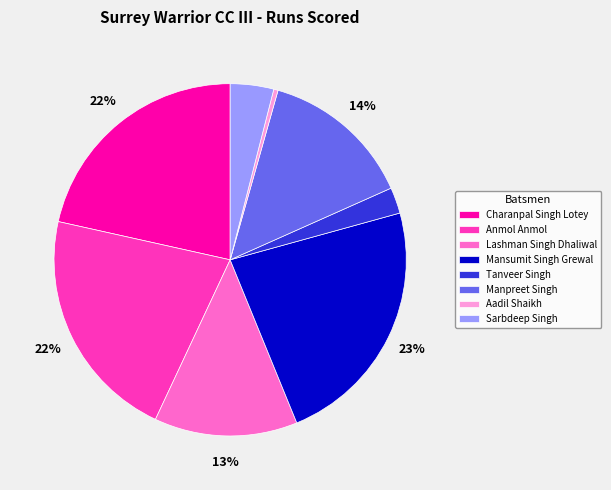

Between Anmol Anmol and Aadil Shaikh, which is larger?

Anmol Anmol